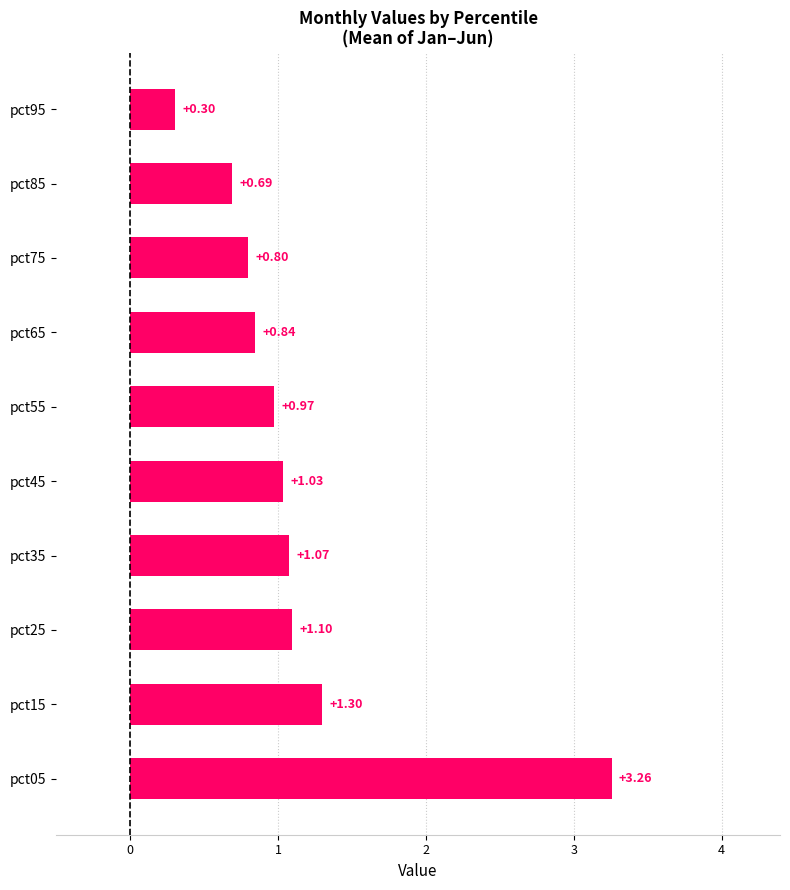

Which category has the highest value across all series?

pct05